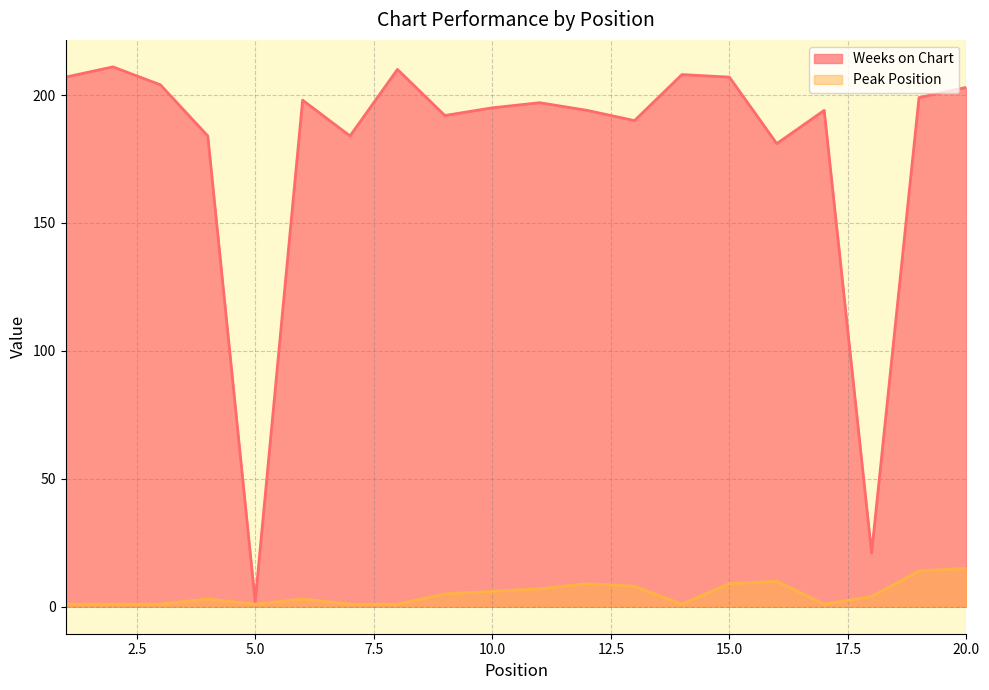

Where is Peak Position nearest to the value 8?

13